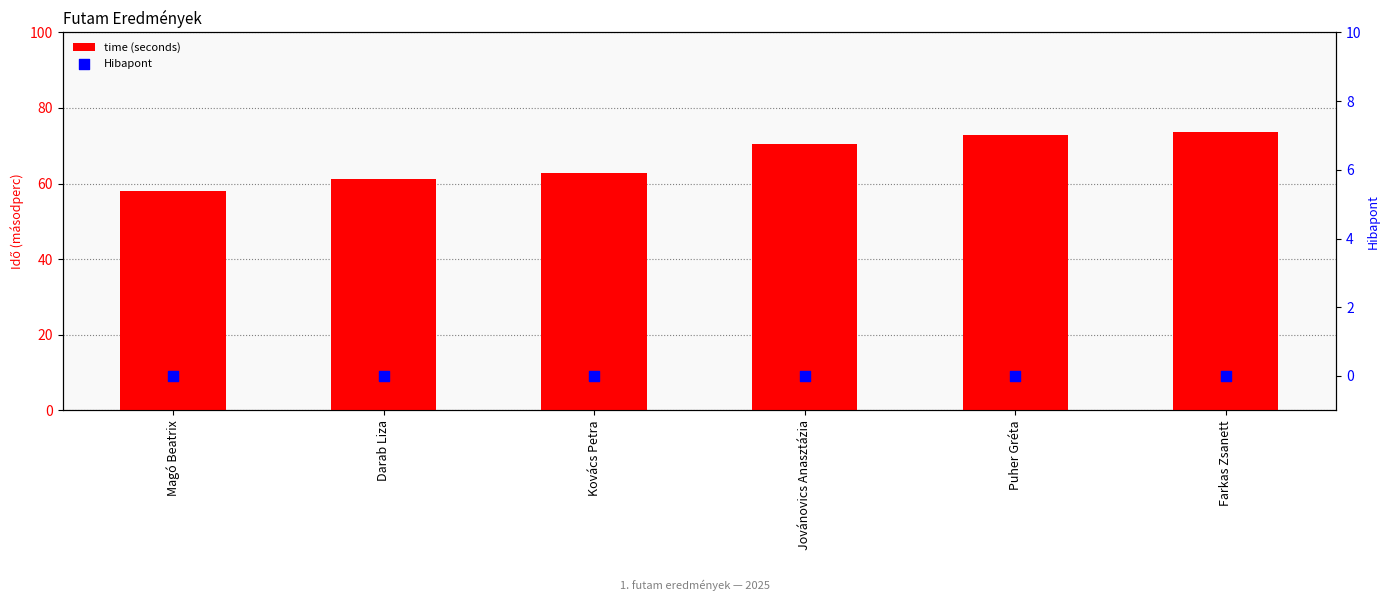

At which category is the sum across all series the highest?

Farkas Zsanett